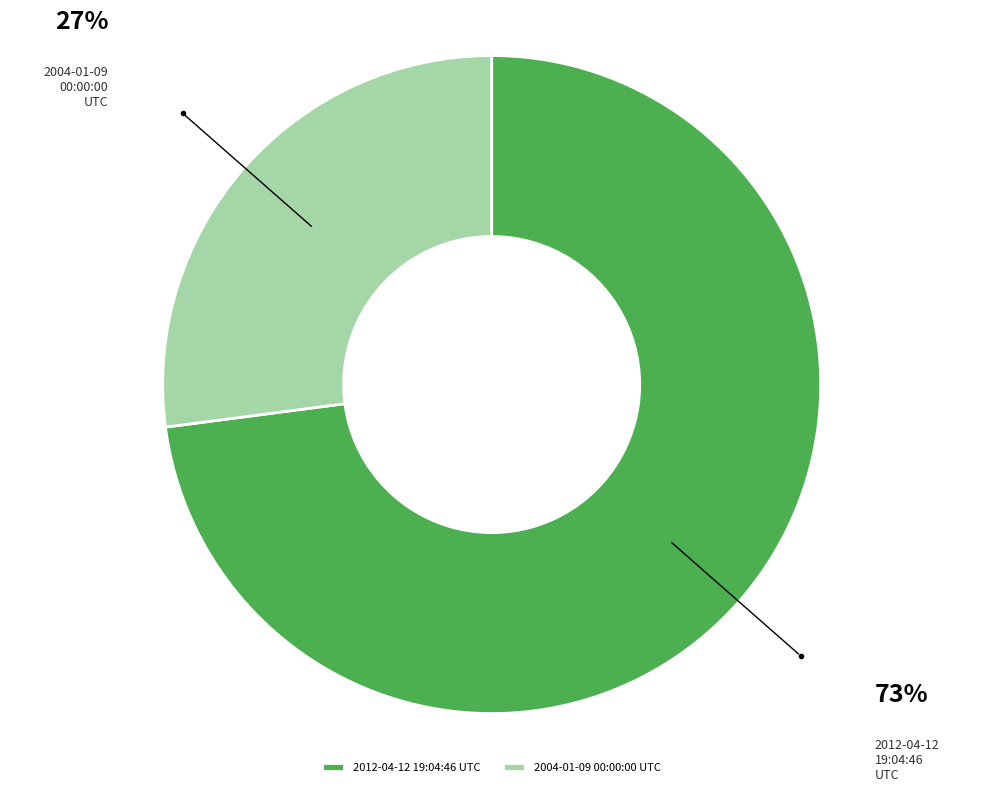

Count the number of slices in the pie.

2